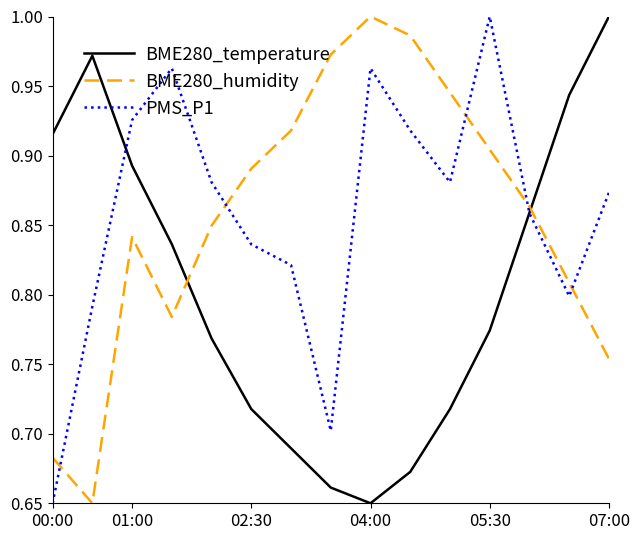

True or false: PMS_P1 and BME280_humidity cross at least once.

True